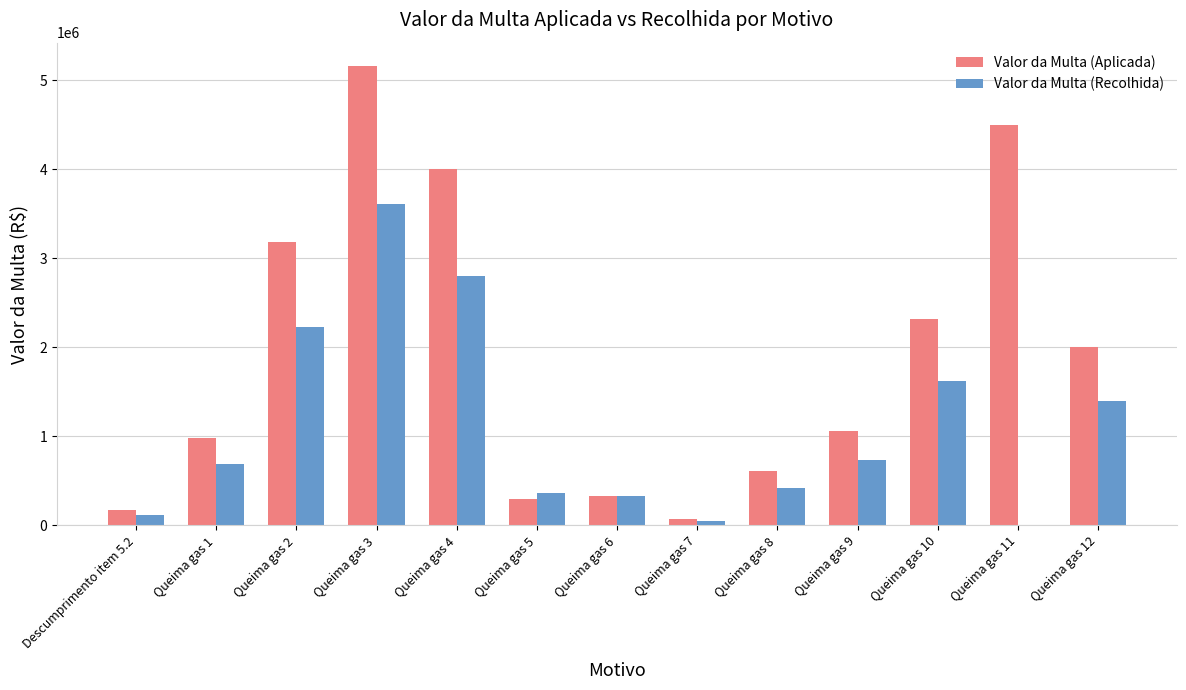

What is the sum of all Valor da Multa (Recolhida) values?

14392009.2